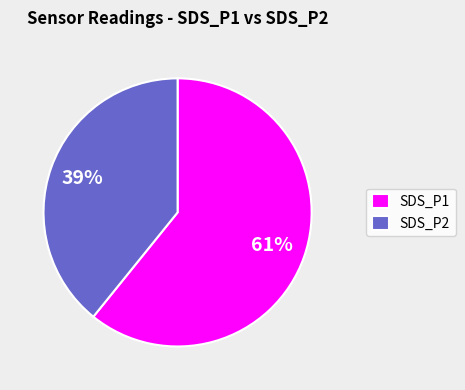

Count the number of slices in the pie.

2